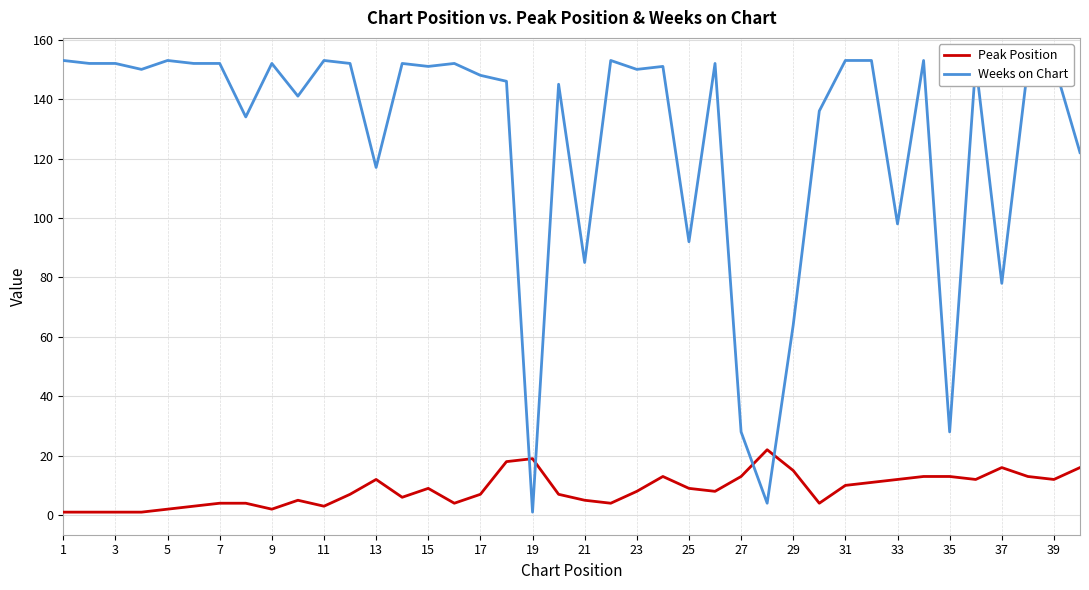

Rank the series by their average value, from highest to lowest.

Weeks on Chart, Peak Position